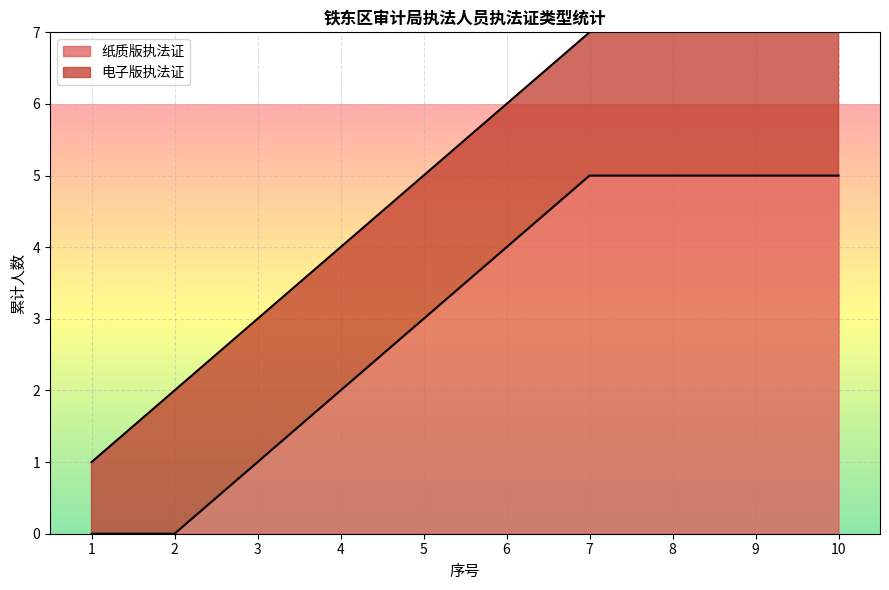

True or false: 纸质版执法证 has a value of 6 at 2.

False